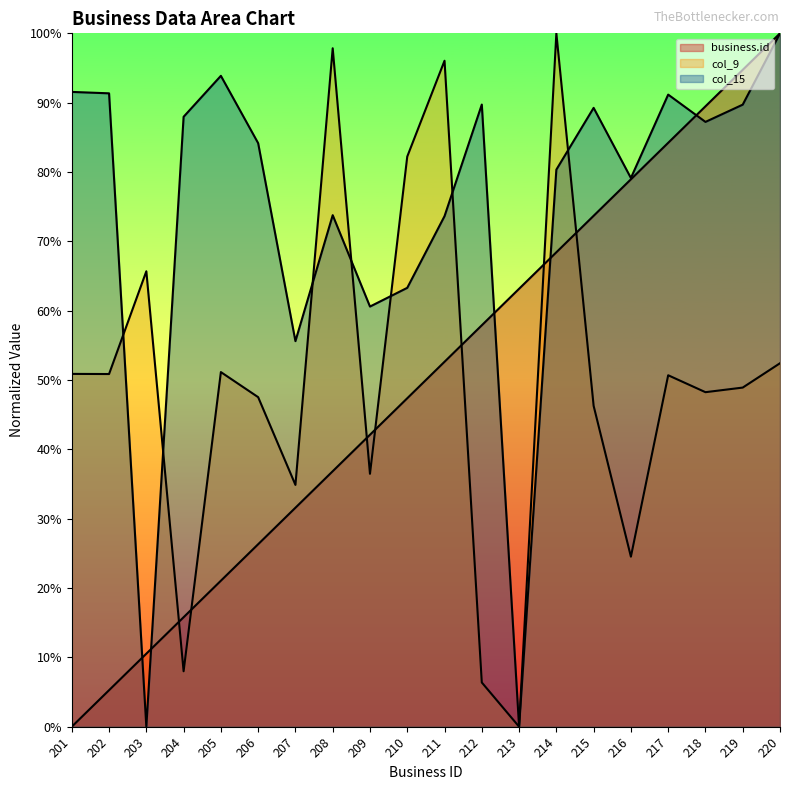

Which series has the widest spread of values?

business.id